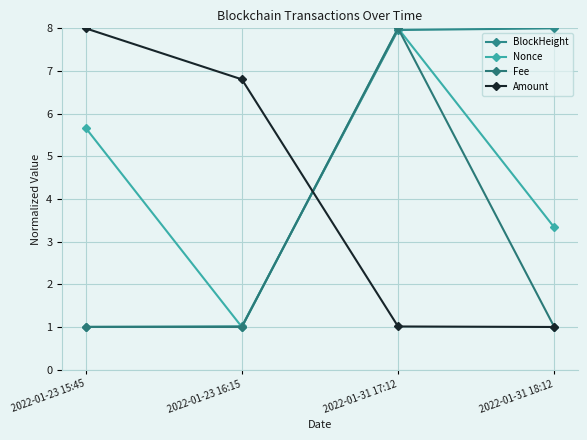

Reading right to left, transcribe all the data shown in this chart.

BlockHeight: 8.0	8.0	1.0	1.0
Nonce: 3.3	8.0	1.0	5.7
Fee: 1.0	8.0	1.0	1.0
Amount: 1.0	1.0	6.8	8.0